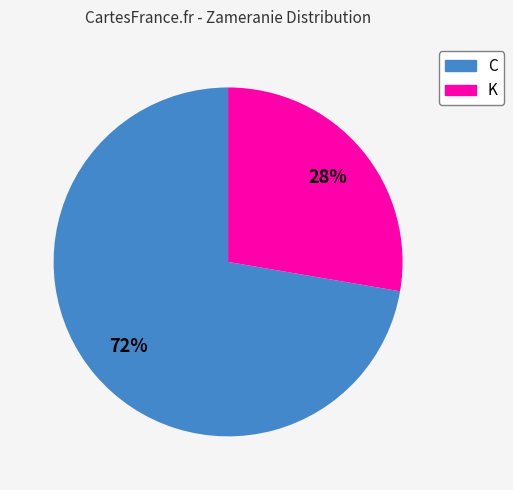

Rank the categories by value from lowest to highest.

K, C